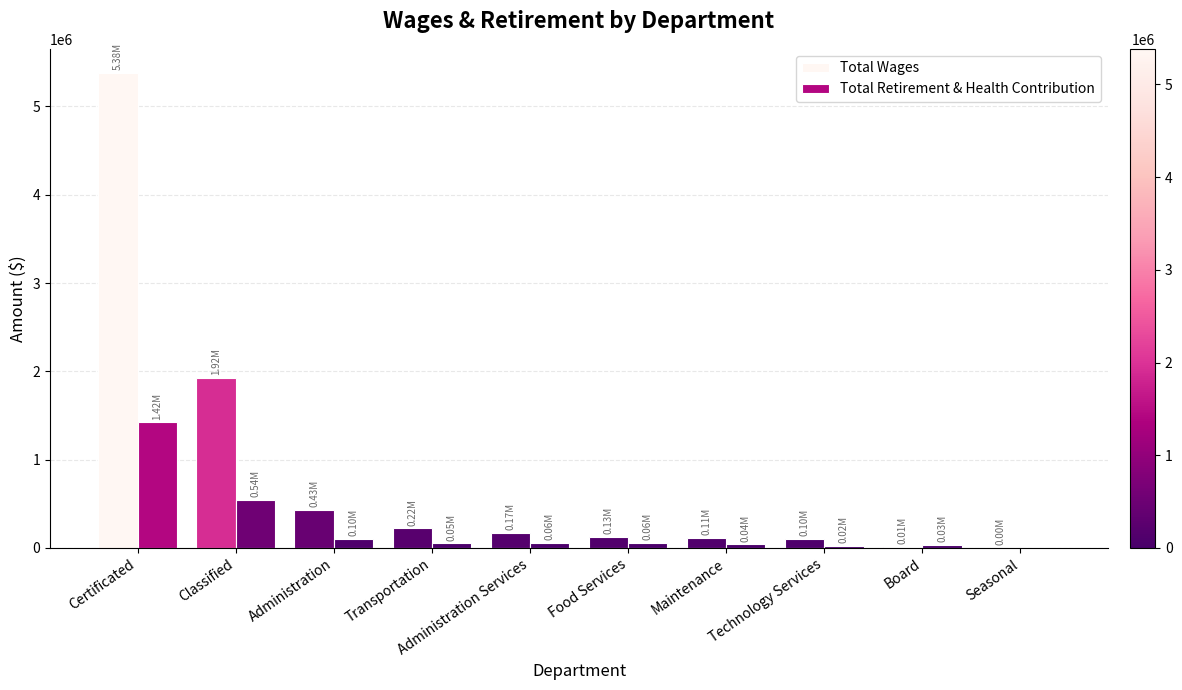

Reading right to left, transcribe all the data shown in this chart.

Total Wages: Seasonal=1886	Board=14400	Technology Services=101658	Maintenance=114286	Food Services=128633	Administration Services=173494	Transportation=222672	Administration=432635	Classified=1924212	Certificated=5383425
Total Retirement & Health Contribution: Seasonal=0	Board=33162	Technology Services=24364	Maintenance=40979	Food Services=57169	Administration Services=57307	Transportation=52655	Administration=102313	Classified=542338	Certificated=1423392